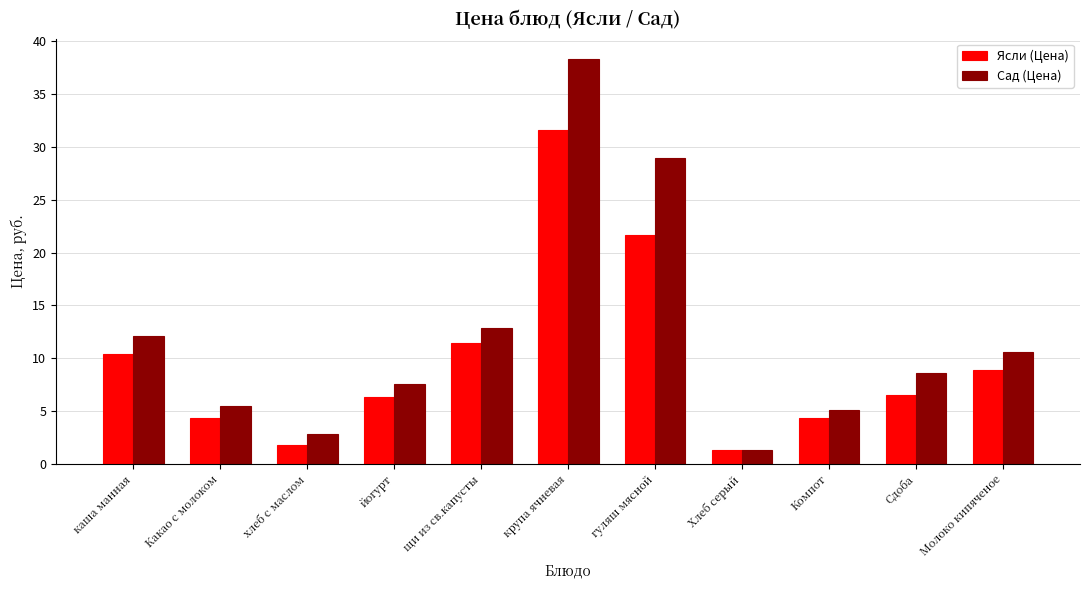

Reading right to left, list all the values displayed in this chart.

Ясли (Цена): 8.9	6.5	4.3	1.3	21.7	31.6	11.4	6.3	1.8	4.3	10.4
Сад (Цена): 10.6	8.6	5.1	1.3	28.9	38.3	12.9	7.6	2.8	5.4	12.1